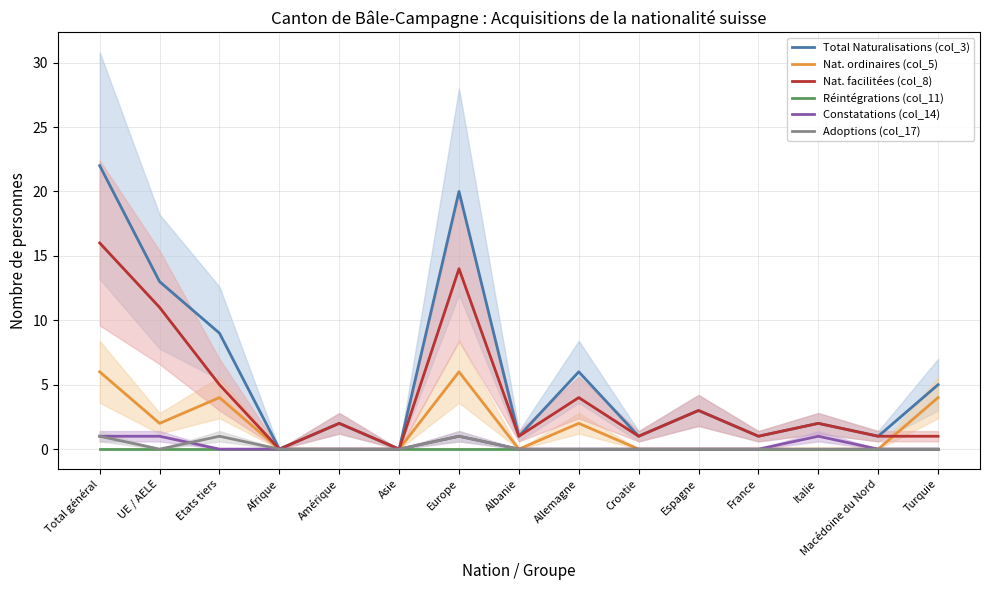

What are all the series names shown in the legend?

Total Naturalisations (col_3), Nat. ordinaires (col_5), Nat. facilitées (col_8), Réintégrations (col_11), Constatations (col_14), Adoptions (col_17)